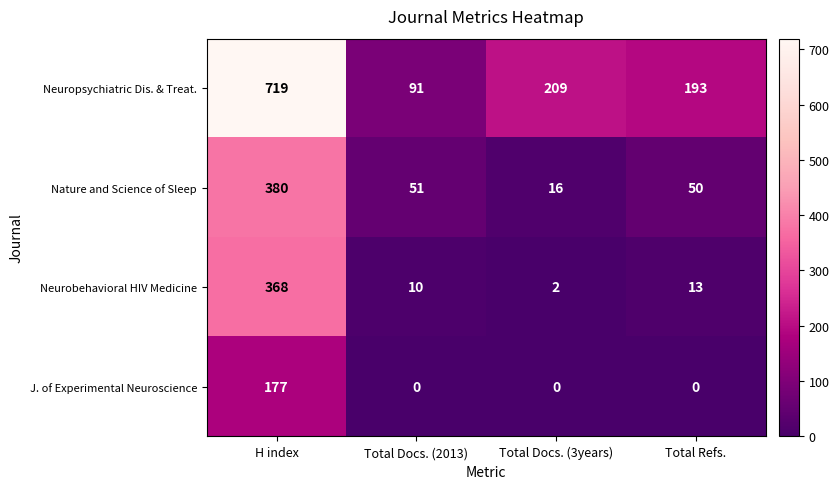

What is the difference between the Neuropsychiatric Dis. & Treat. values at Total Refs. and Total Docs. (2013)?

102